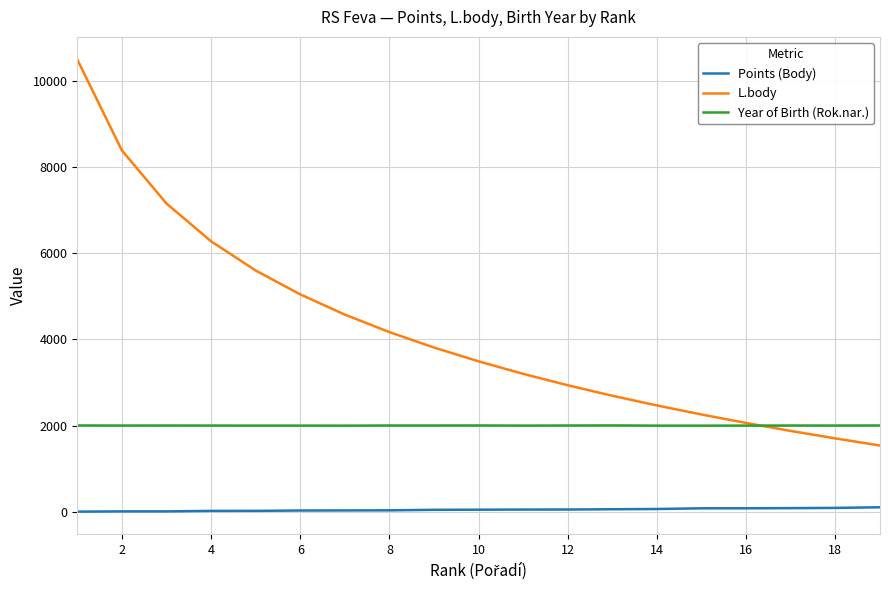

Does the chart display data point markers on the line(s)?

No